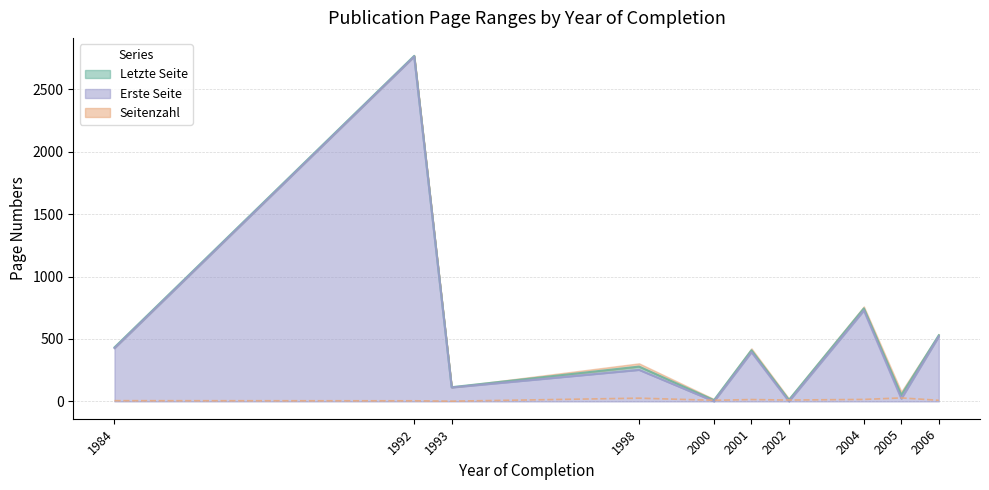

The value of Seitenzahl at 2002 is 19. True or false?

False